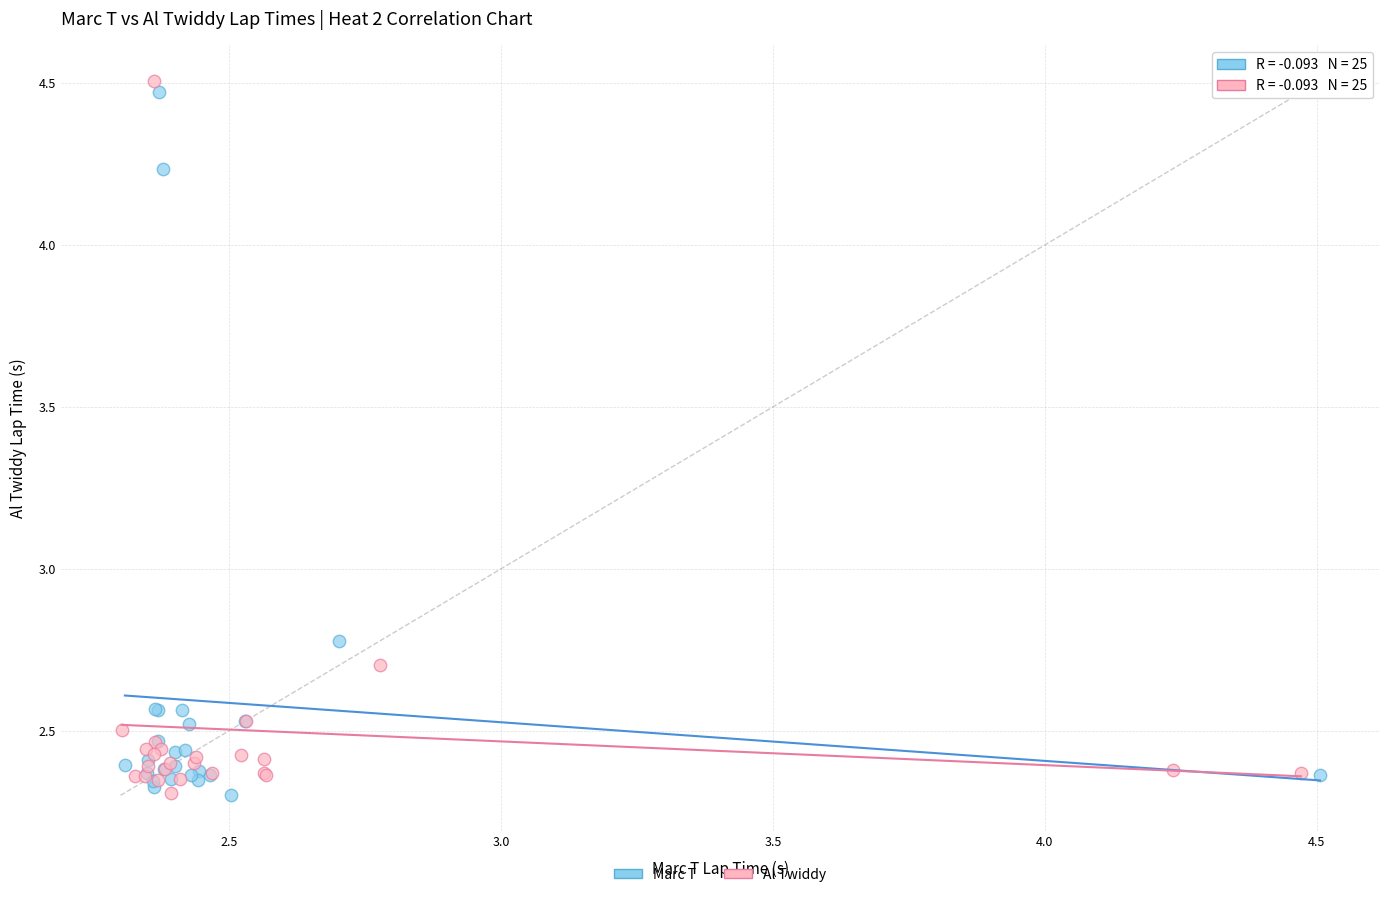

What are all the series names shown in the legend?

Marc T, Al Twiddy